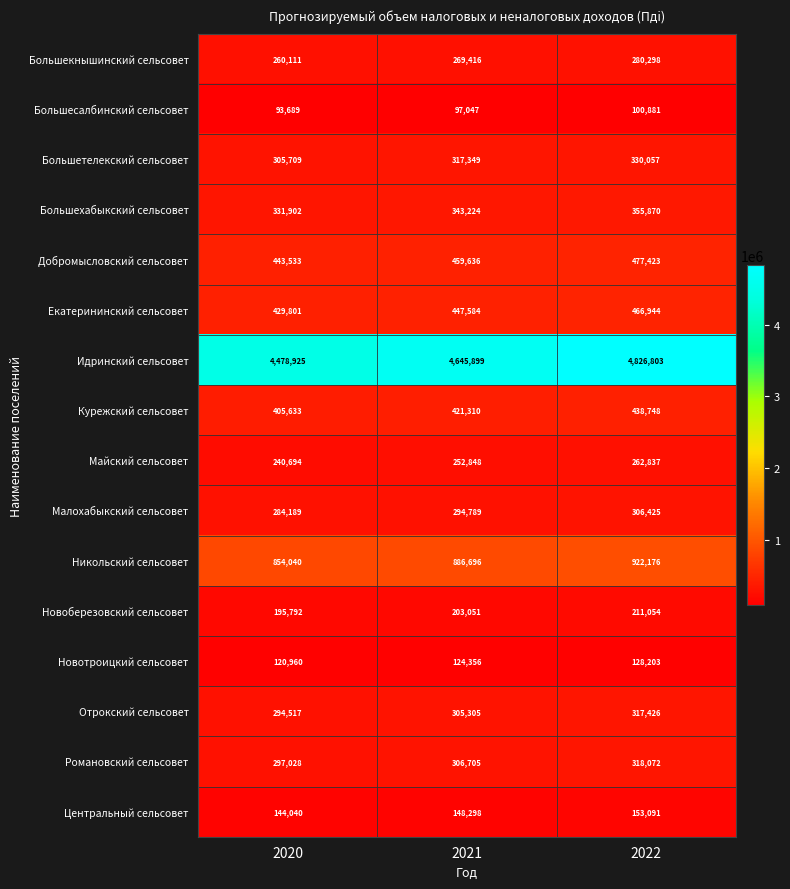

Count the Курежский сельсовет values in the range 405633 to 438748.

3